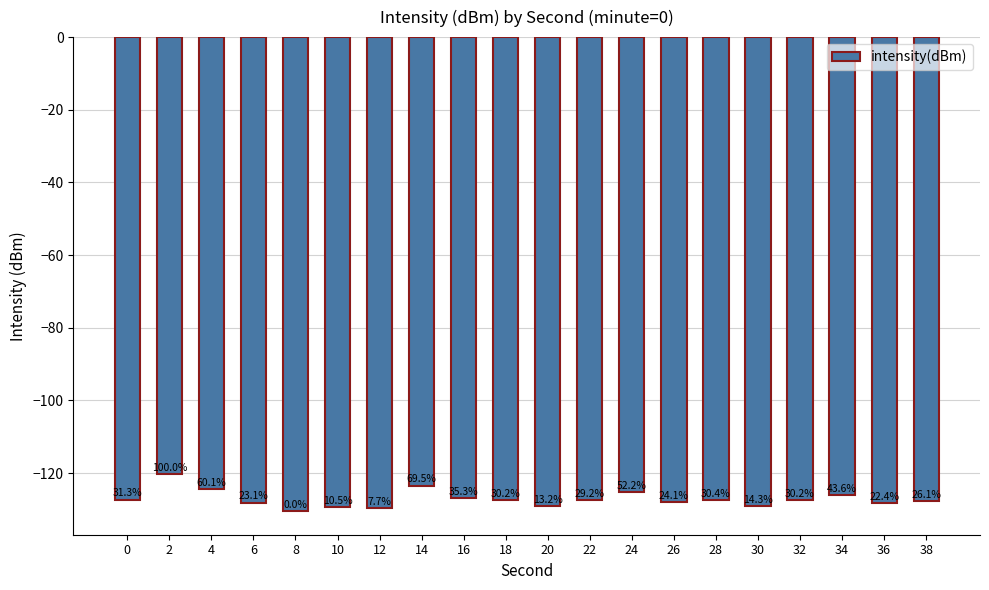

List the labels in order of value, largest first.

2, 14, 4, 24, 34, 16, 0, 28, 18, 32, 22, 38, 26, 6, 36, 30, 20, 10, 12, 8